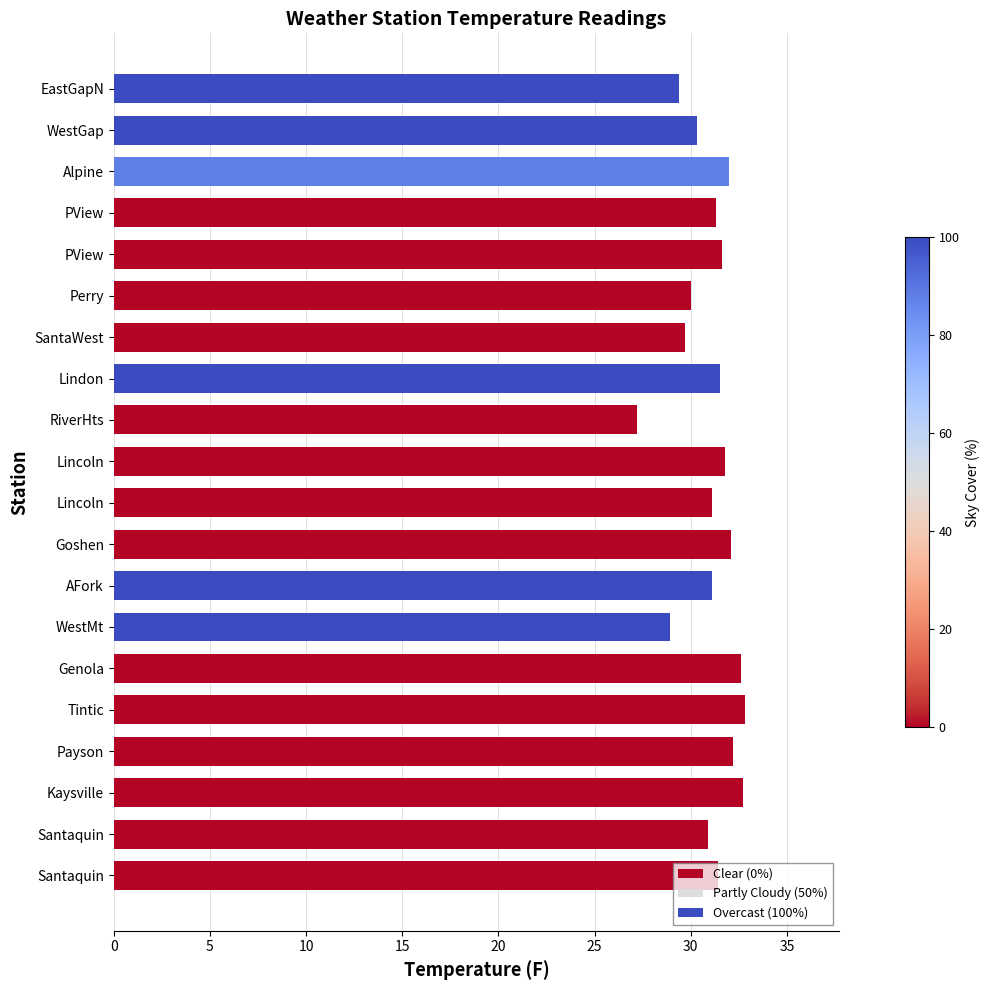

Rank the categories by value from highest to lowest.

Tintic, Kaysville, Genola, Payson, Goshen, Alpine, Lincoln, PView, Lindon, Santaquin, PView, AFork, Lincoln, Santaquin, WestGap, Perry, SantaWest, EastGapN, WestMt, RiverHts